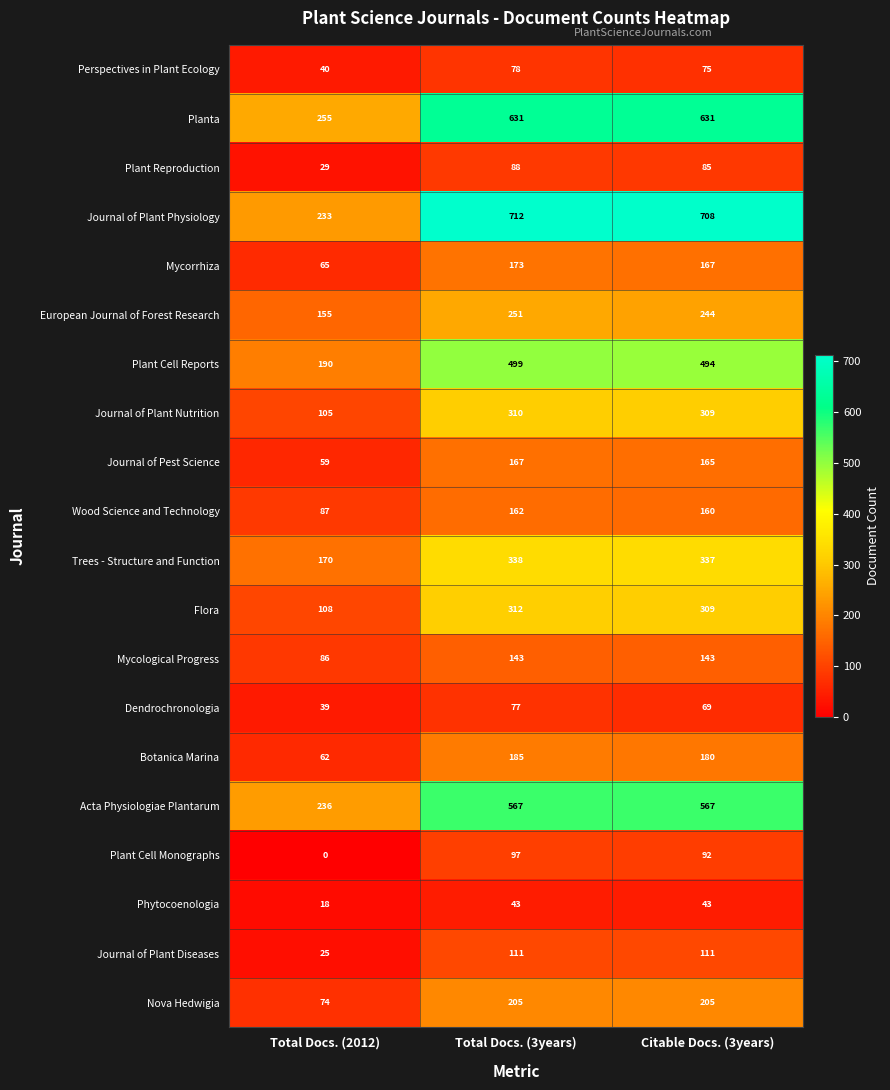

What is the average value of the Plant Cell Monographs series?

63